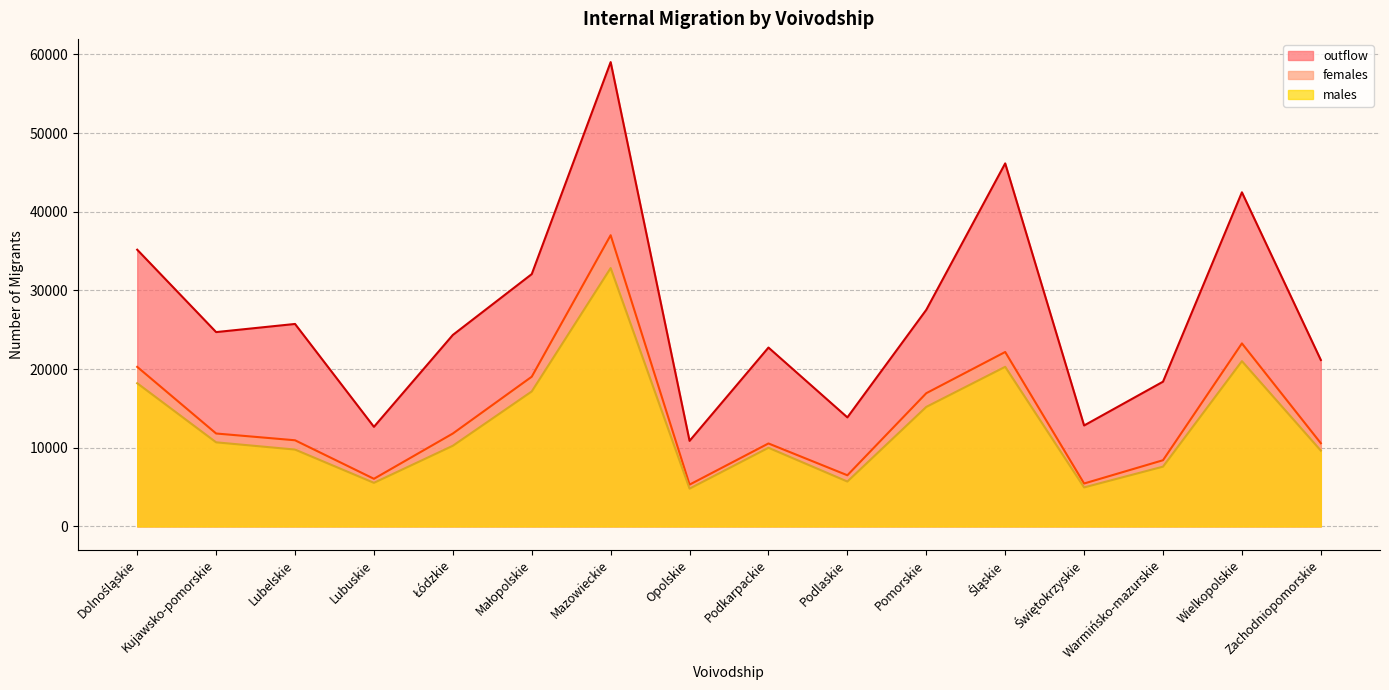

What is the sum of the females values at Dolnośląskie and Warmińsko-mazurskie?

28693